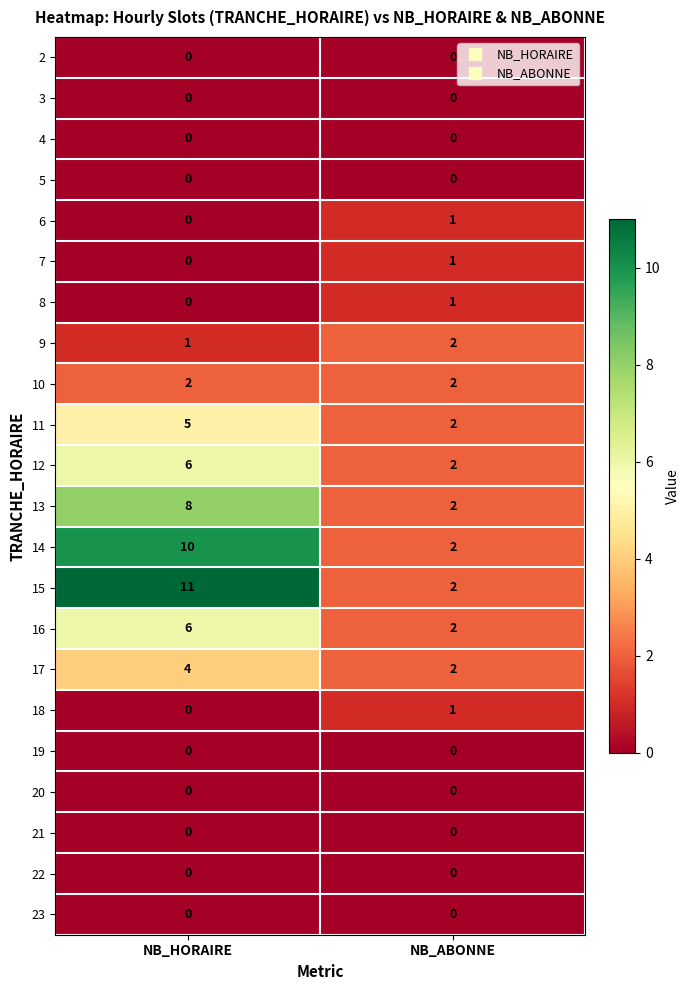

Which series changed the most between NB_HORAIRE and NB_ABONNE?

15